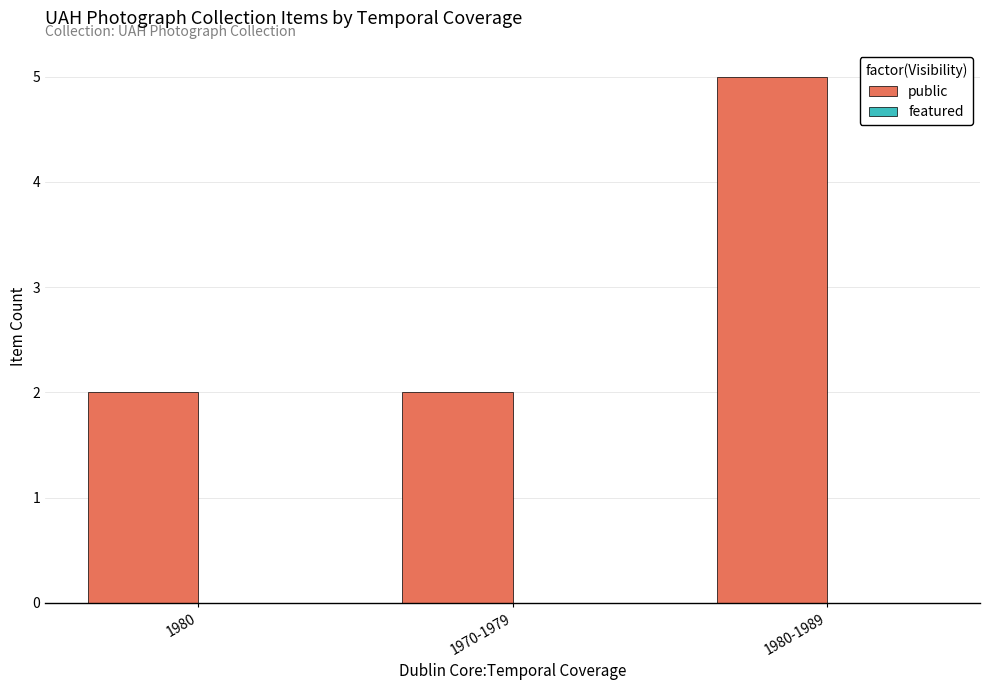

How many bars are there in total?

3